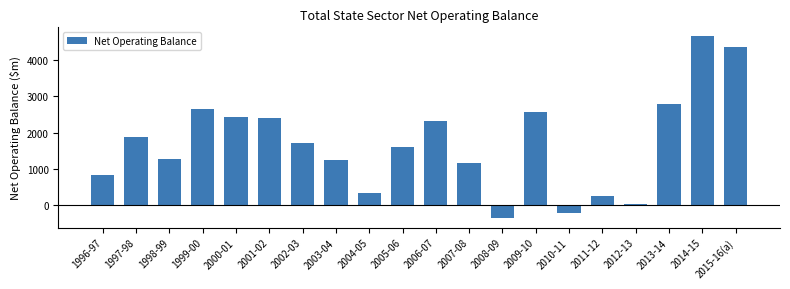

Is it true that the value at 2002-03 is 1715?

True